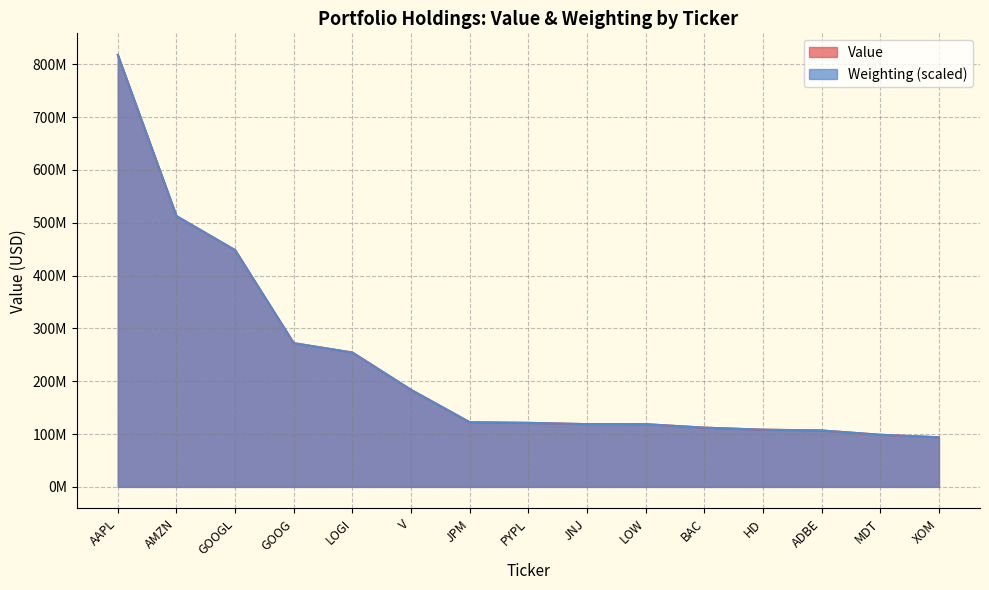

Which category has the lowest value in the Value series?

XOM